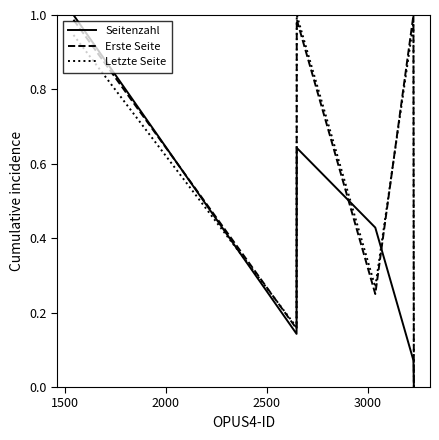

How many interior local peaks does the Letzte Seite series have?

2